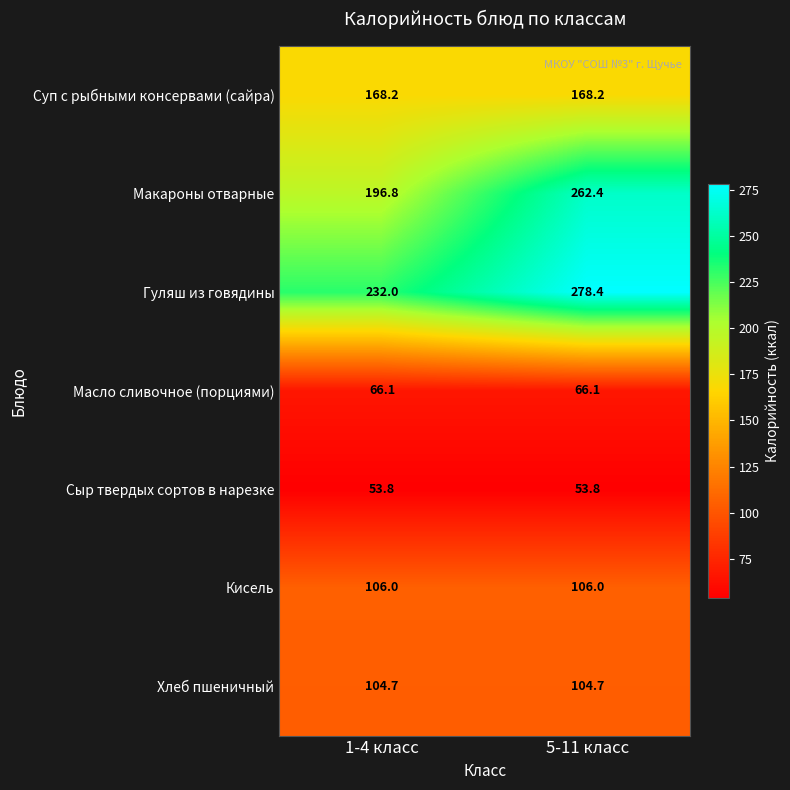

Is it true that Сыр твердых сортов в нарезке equals 53.8 at 5-11 класс?

True